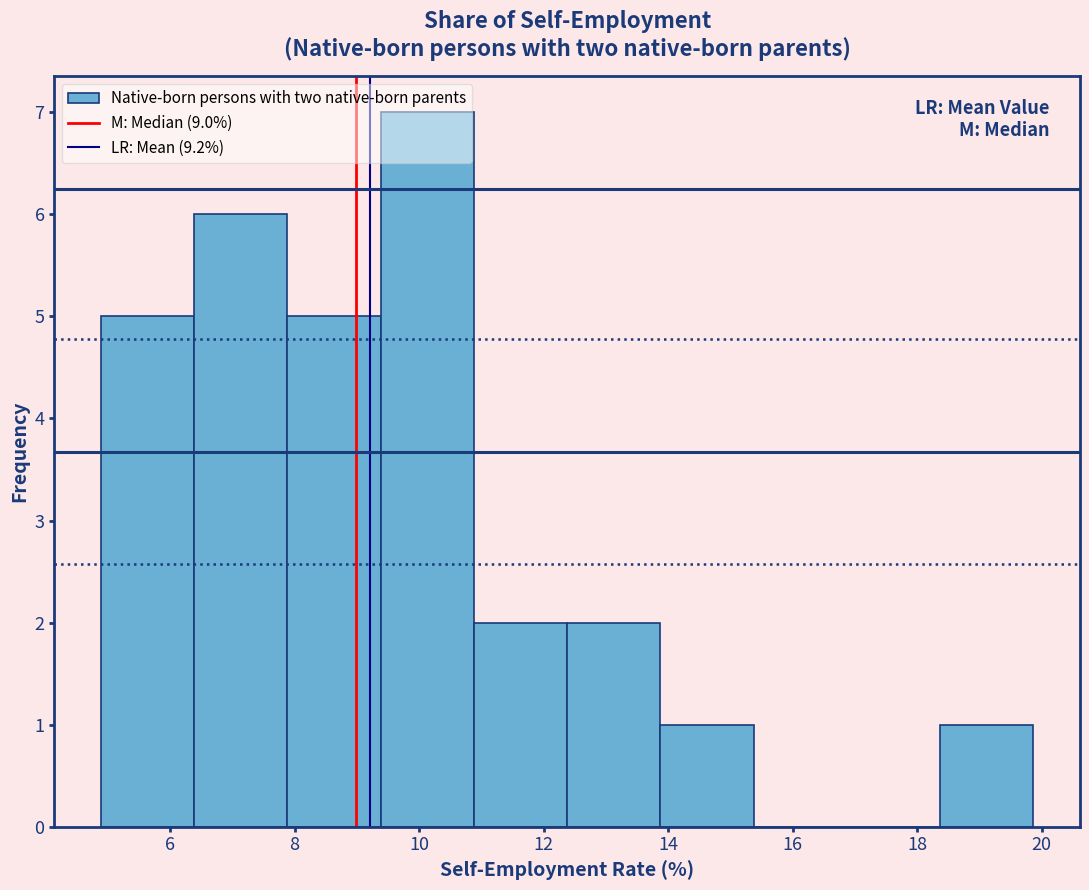

Reading left to right, list every bar in this chart as the range it spans on the x-axis followed by its height. Neither the bar edges nor the heights are printed on the chart, so give them approximately, as read against the axes.

4.8 to 6.4: 5
6.4 to 7.8: 6
7.8 to 9.4: 5
9.4 to 10.8: 7
10.8 to 12.4: 2
12.4 to 13.8: 2
13.8 to 15.4: 1
15.4 to 16.8: 0
16.8 to 18.4: 0
18.4 to 19.8: 1